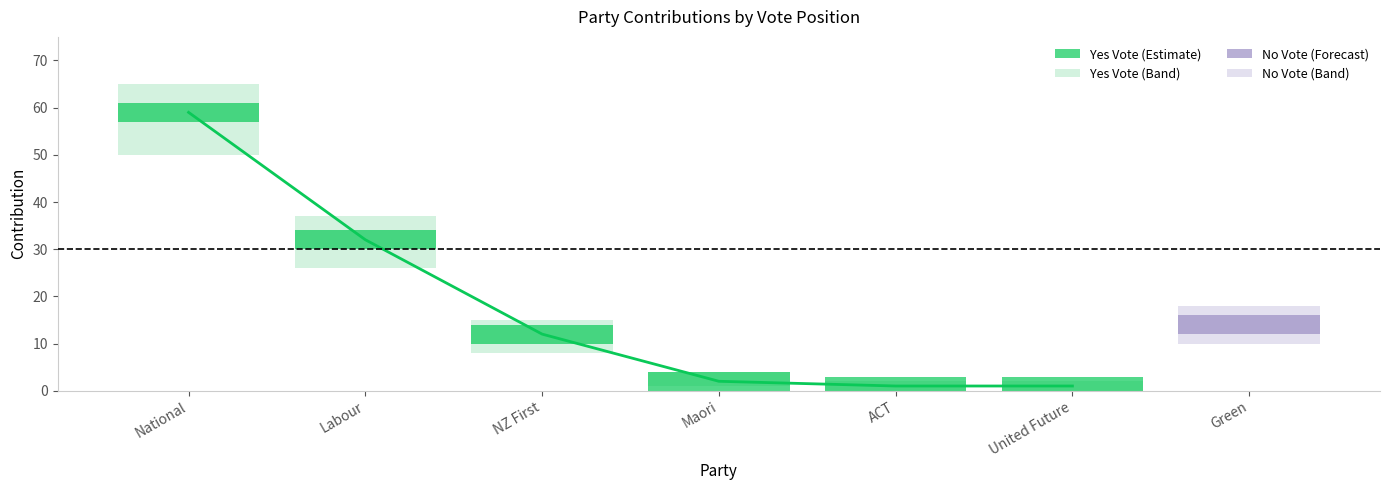

Where is the data nearest to the value 30?

Labour